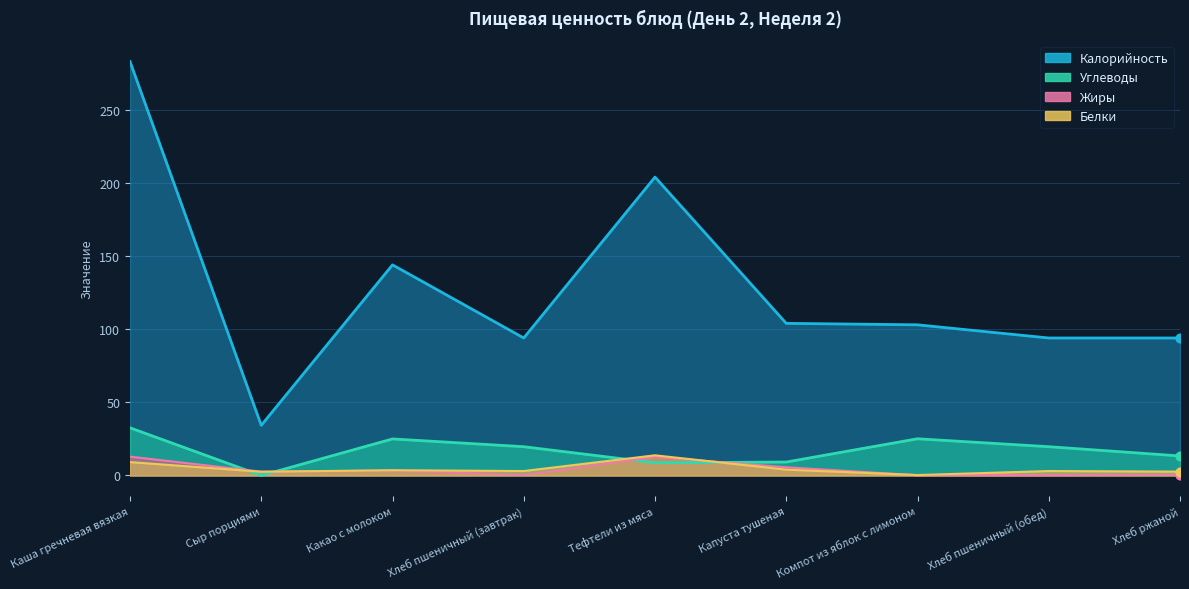

Which series contains the highest Y value?

Калорийность